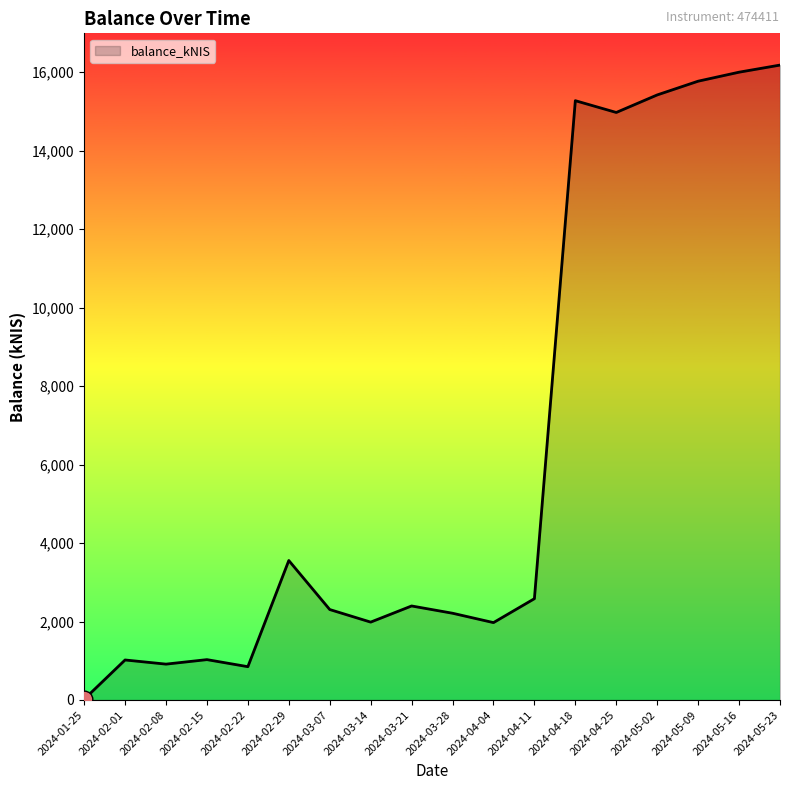

What is the change in value from 2024-03-28 to 2024-05-16?

+13788.0